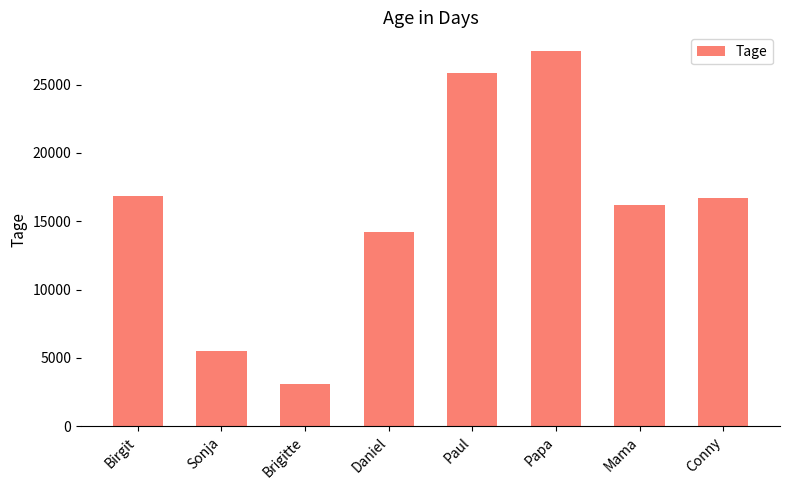

Reading left to right, list all the values displayed in this chart.

Birgit=16878	Sonja=5508	Brigitte=3109	Daniel=14196	Paul=25826	Papa=27450	Mama=16178	Conny=16703